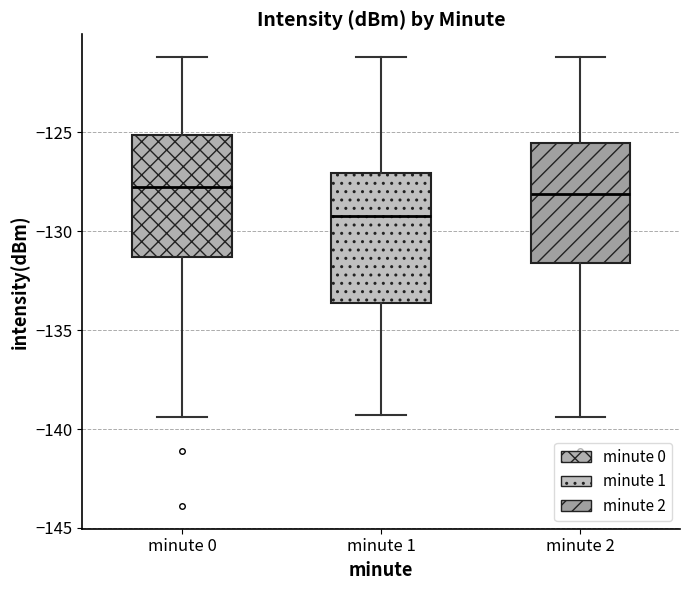

Reading left to right, read every box against the y-axis: the position of its median line, the range the box covers, and the ends of its whiskers. The values are not printed on the chart, so give them approximately, as read against the axis.

minute 0: median -128.0, box -131.5 to -125.0, whiskers -139.5 to -121.0
minute 1: median -129.0, box -133.5 to -127.0, whiskers -139.5 to -121.0
minute 2: median -128.0, box -131.5 to -125.5, whiskers -139.5 to -121.0